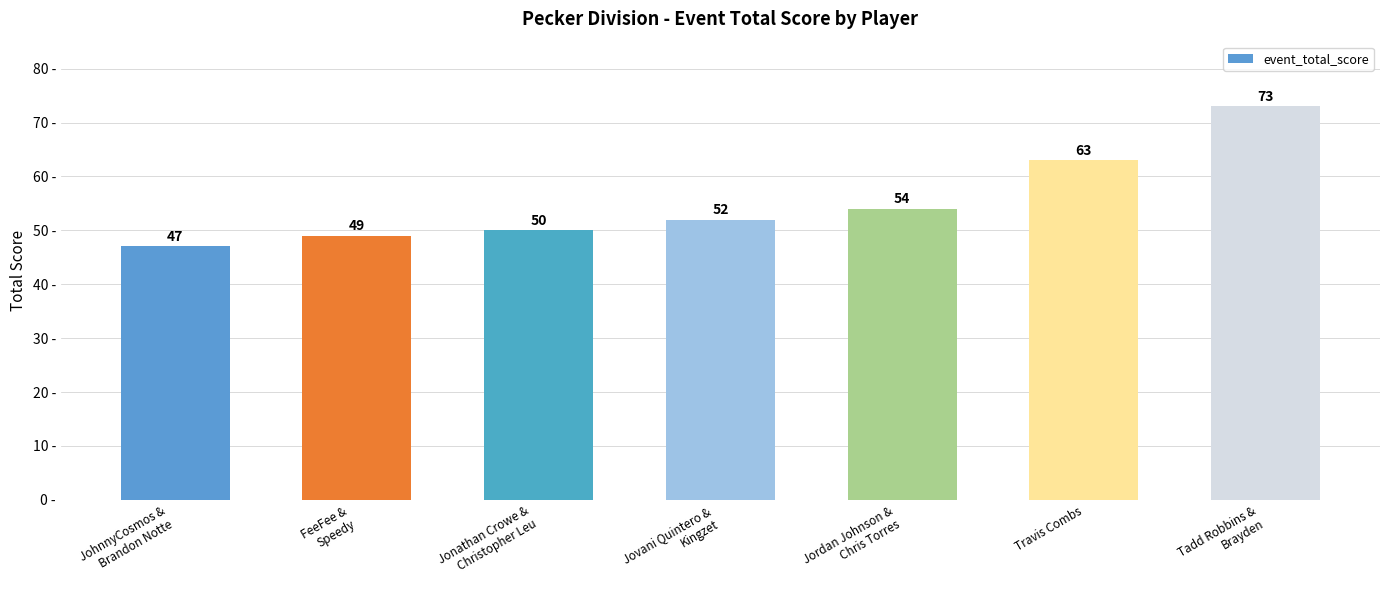

What is the sum of all values?

388